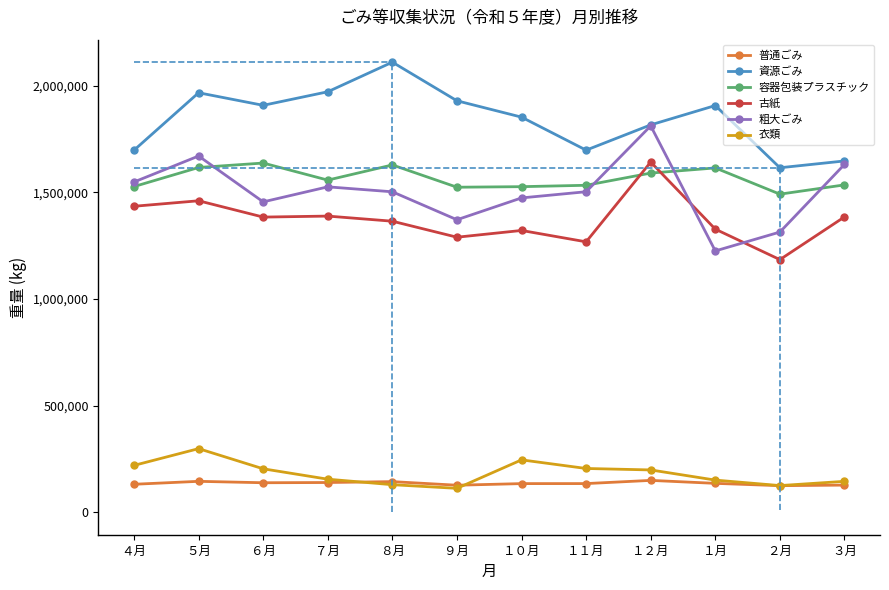

What is the average value of the 古紙 series?

1371222